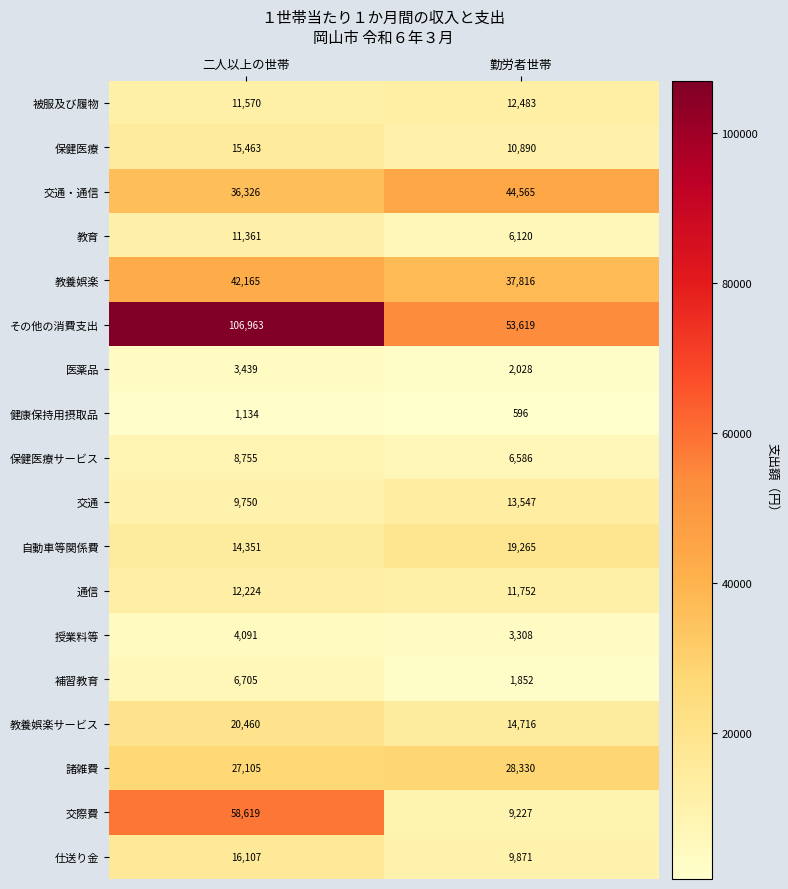

Where is 教育 nearest to the value 8740?

勤労者世帯